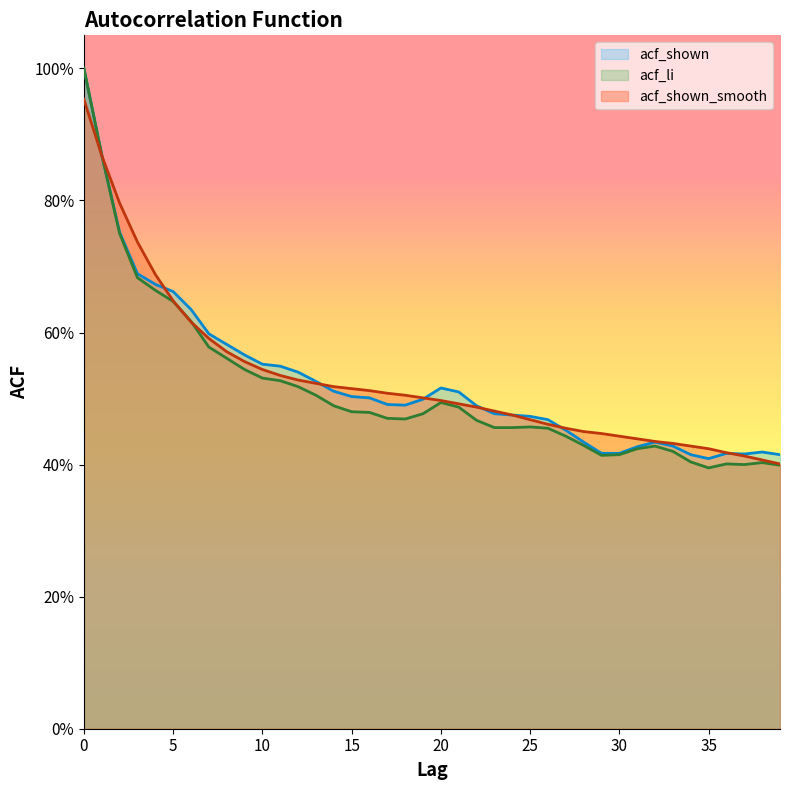

The value of acf_shown_smooth at 10 is 0.5. True or false?

True